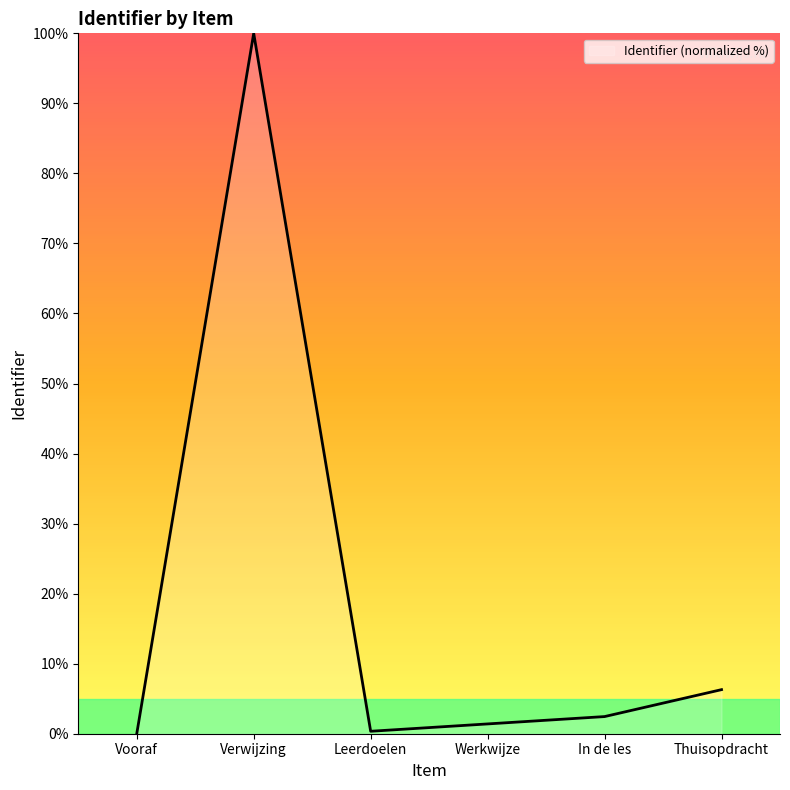

How many values are below 2?

3